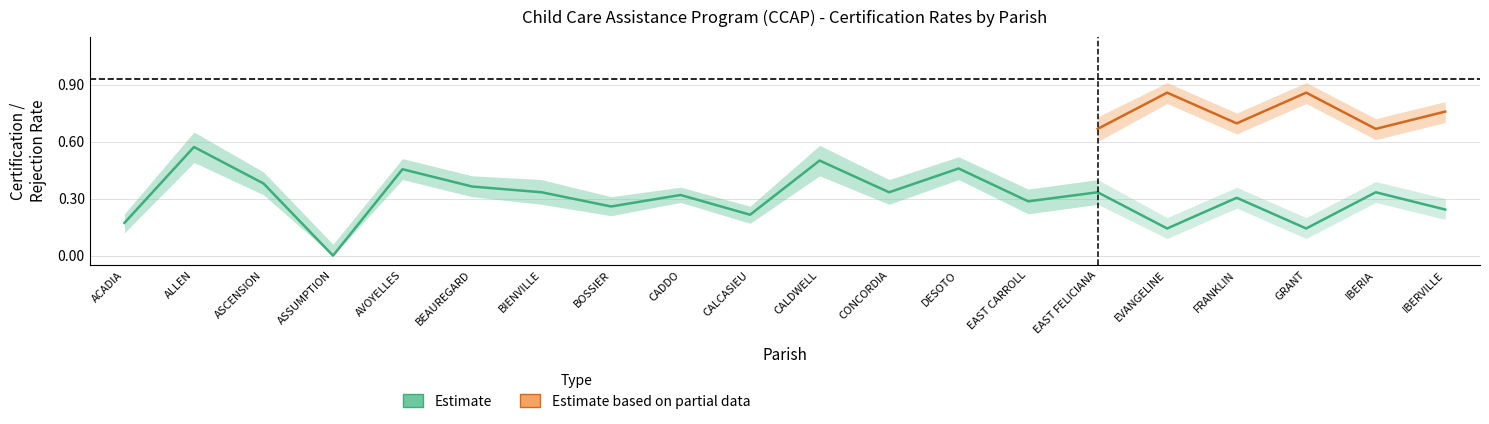

Is this an area chart (filled region under the line)?

No